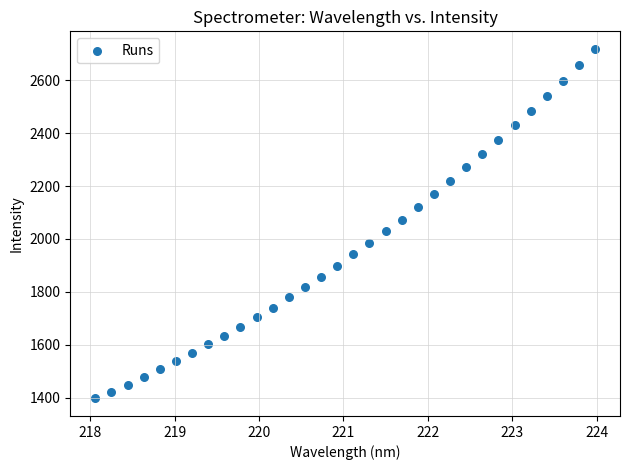

What is the range of X values (max minus min)?

5.9